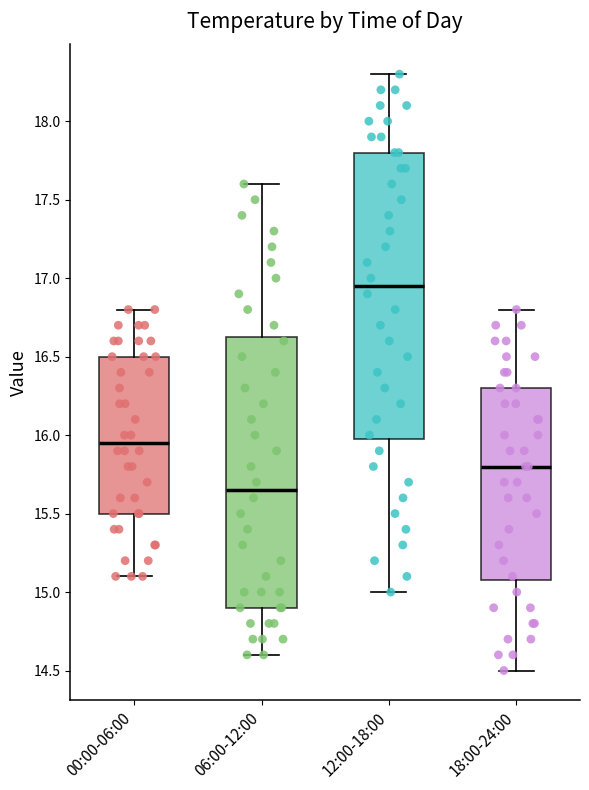

Comparing the boxes themselves (not the whiskers), which one is the tallest?

12:00-18:00